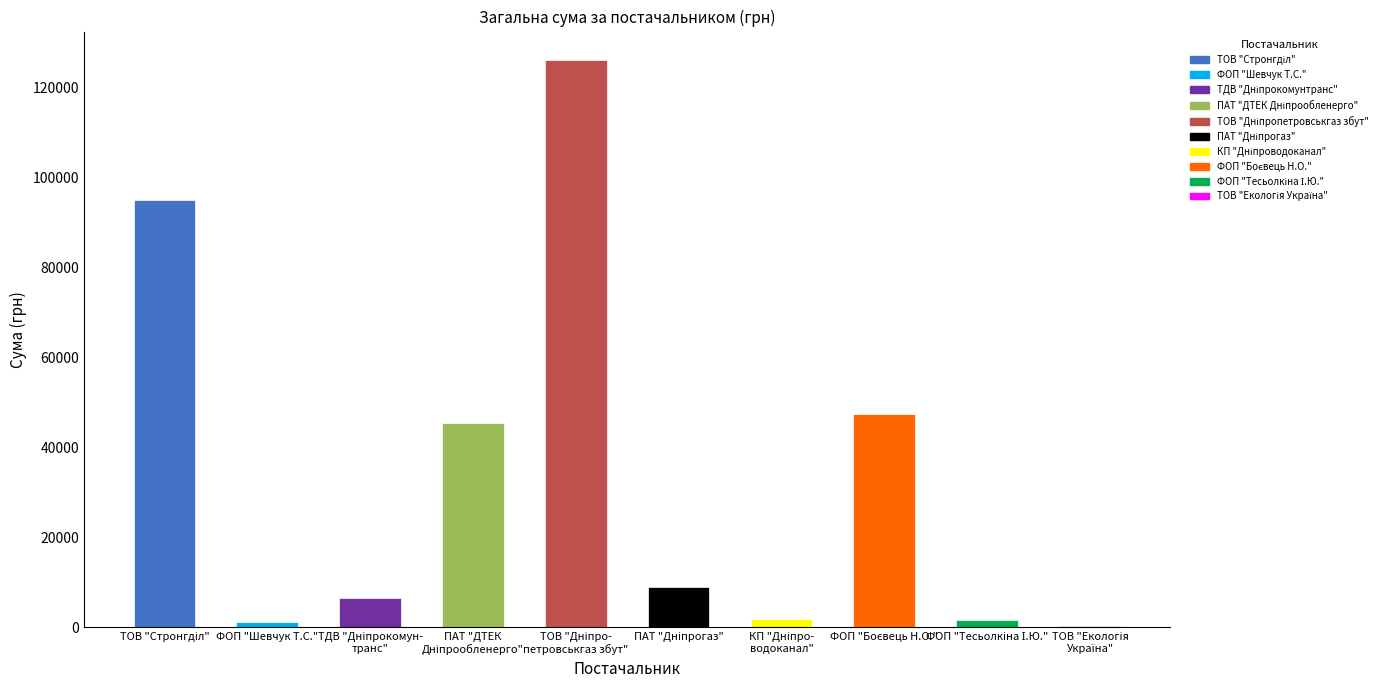

What is the minimum value shown in the chart?

323.2